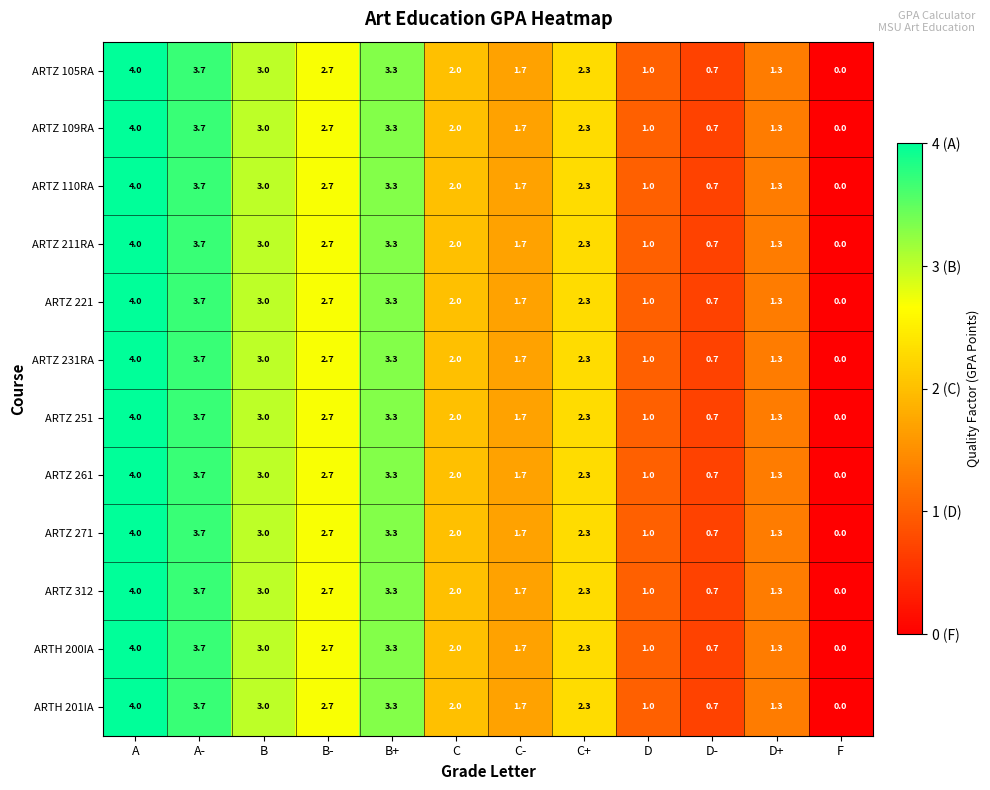

At which label does ARTZ 110RA reach its peak?

A